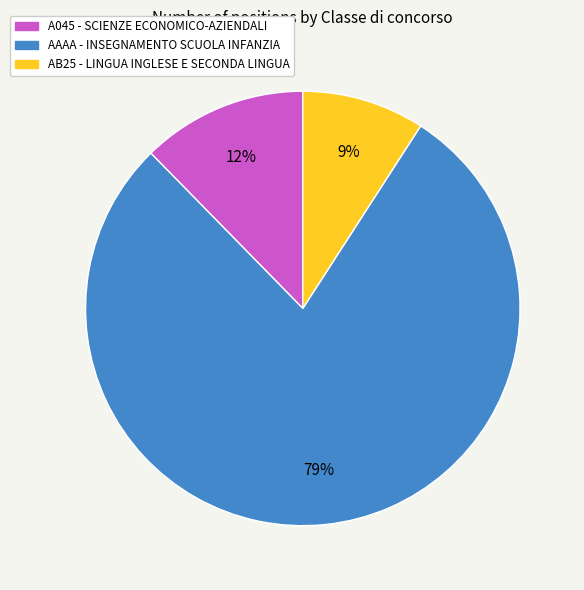

Does A045 - SCIENZE ECONOMICO-AZIENDALI account for over 50% of the chart?

No